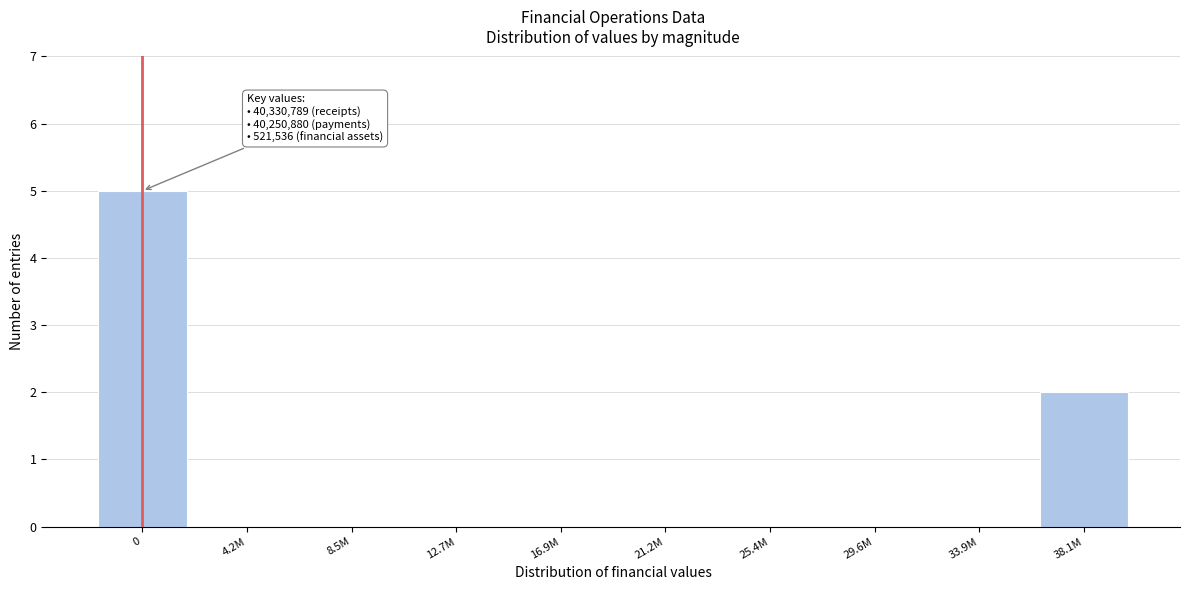

Reading left to right, transcribe all the data shown in this chart.

0=5	4.2M=0	8.5M=0	12.7M=0	16.9M=0	21.2M=0	25.4M=0	29.6M=0	33.9M=0	38.1M=2